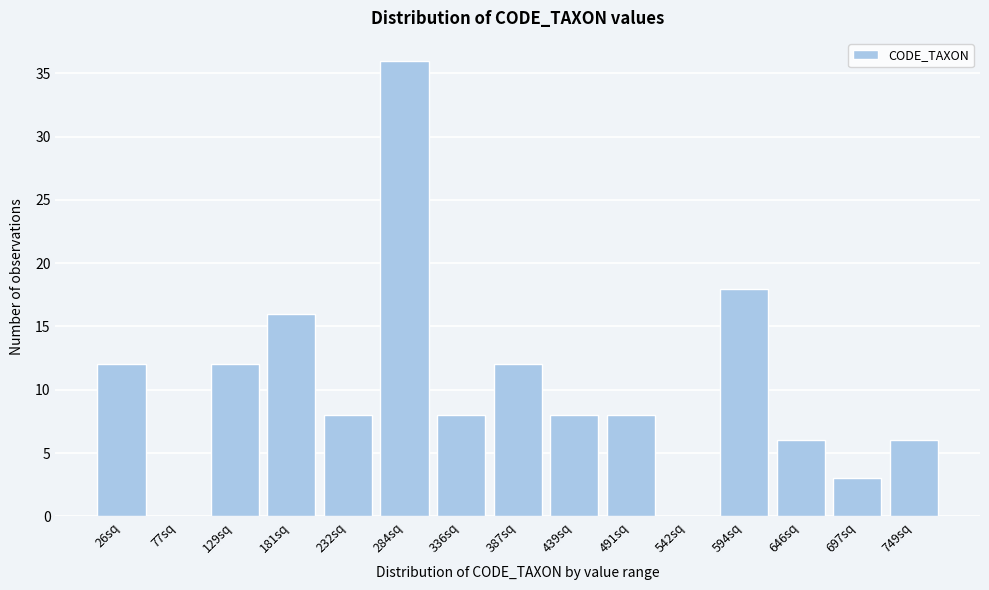

Reading right to left, list all the values displayed in this chart.

749sq=6	697sq=3	646sq=6	594sq=18	542sq=0	491sq=8	439sq=8	387sq=12	336sq=8	284sq=36	232sq=8	181sq=16	129sq=12	77sq=0	26sq=12